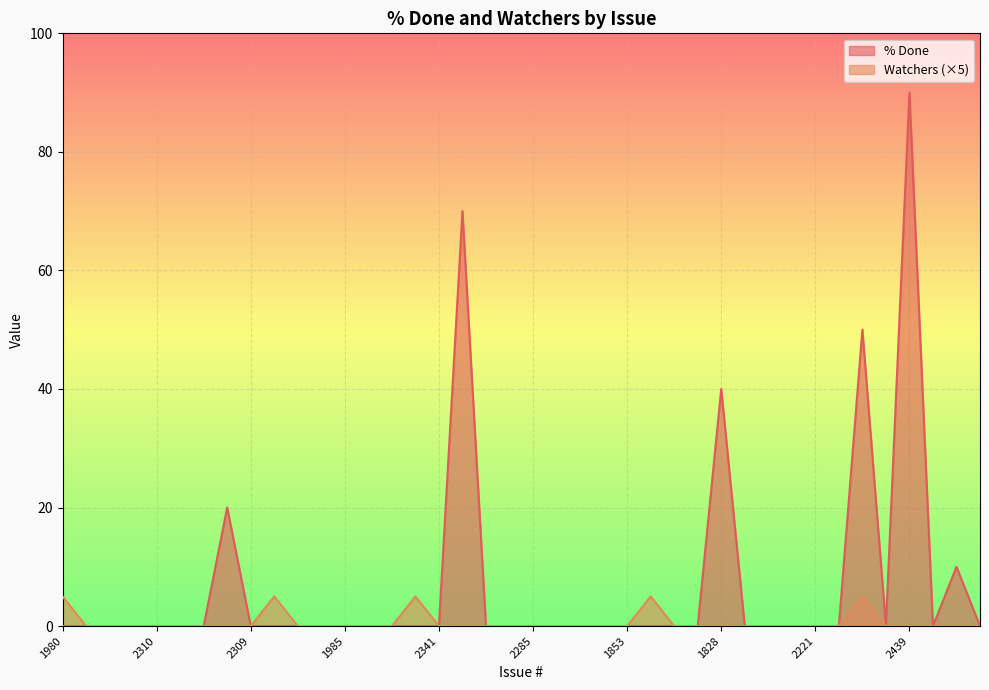

Reading left to right, what are all the values shown in this chart?

% Done: 1980=0	2312=0	2308=0	2305=0	2310=0	2307=0	2316=0	2266=20	2309=0	2024=0	2278=0	2328=0	1985=0	2363=0	2257=0	2446=0	2341=0	2290=70	2111=0	2304=0	2285=0	2317=0	2399=0	2377=0	1853=0	2196=0	1878=0	2273=0	1828=40	2344=0	2161=0	2184=0	2221=0	ISSUE-1=0	2391=50	2400=0	2439=90	2250=0	2298=10	2435=0
Watchers: 1980=5	2312=0	2308=0	2305=0	2310=0	2307=0	2316=0	2266=0	2309=0	2024=5	2278=0	2328=0	1985=0	2363=0	2257=0	2446=5	2341=0	2290=0	2111=0	2304=0	2285=0	2317=0	2399=0	2377=0	1853=0	2196=5	1878=0	2273=0	1828=0	2344=0	2161=0	2184=0	2221=0	ISSUE-1=0	2391=5	2400=0	2439=0	2250=0	2298=0	2435=0